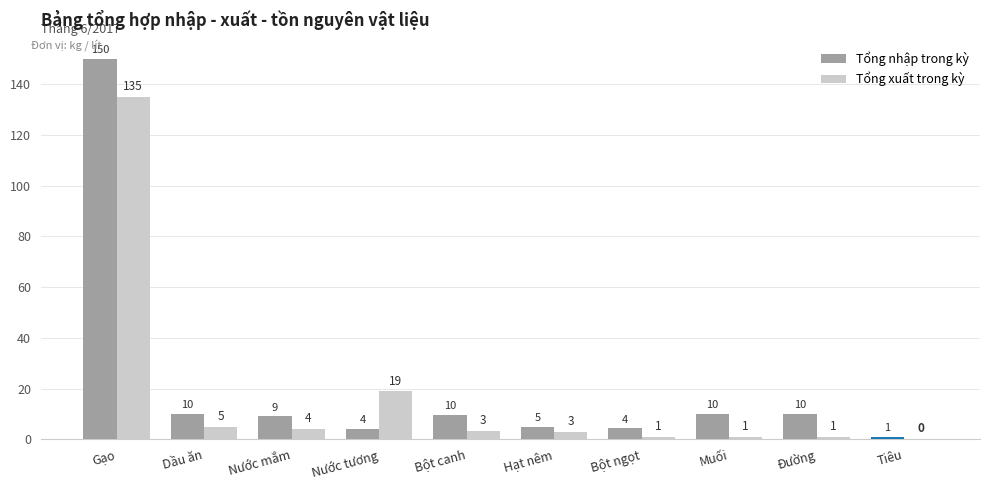

At how many categories does at least one series exceed 146?

1